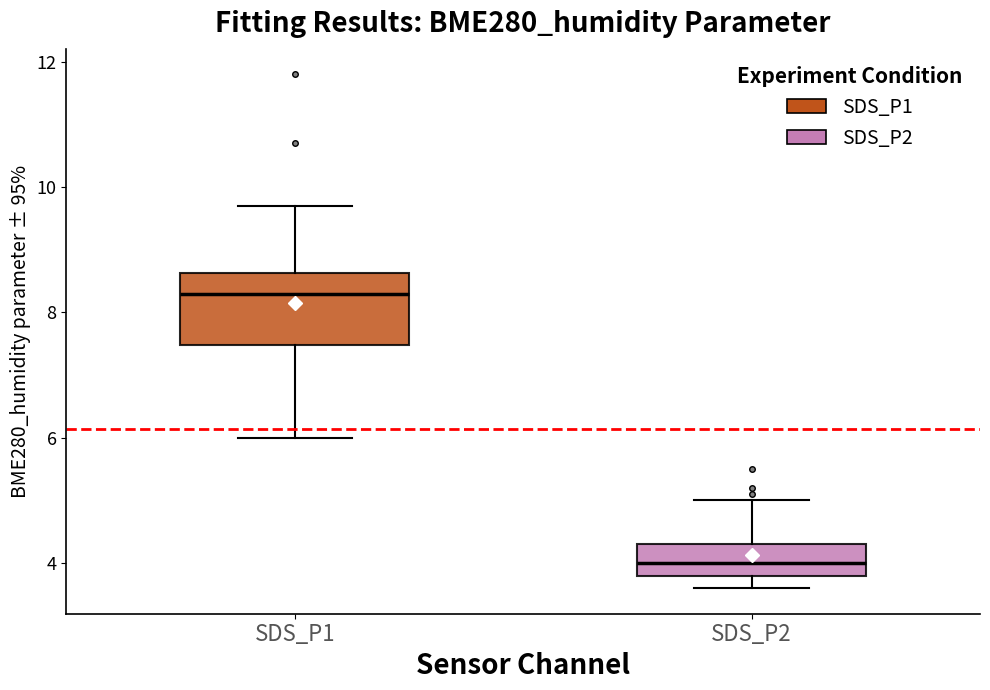

Reading left to right, read every box against the y-axis: the position of its median line, the range the box covers, and the ends of its whiskers. The values are not printed on the chart, so give them approximately, as read against the axis.

SDS_P1: median 8.4, box 7.4 to 8.6, whiskers 6.0 to 9.8
SDS_P2: median 4.0, box 3.8 to 4.4, whiskers 3.6 to 5.0